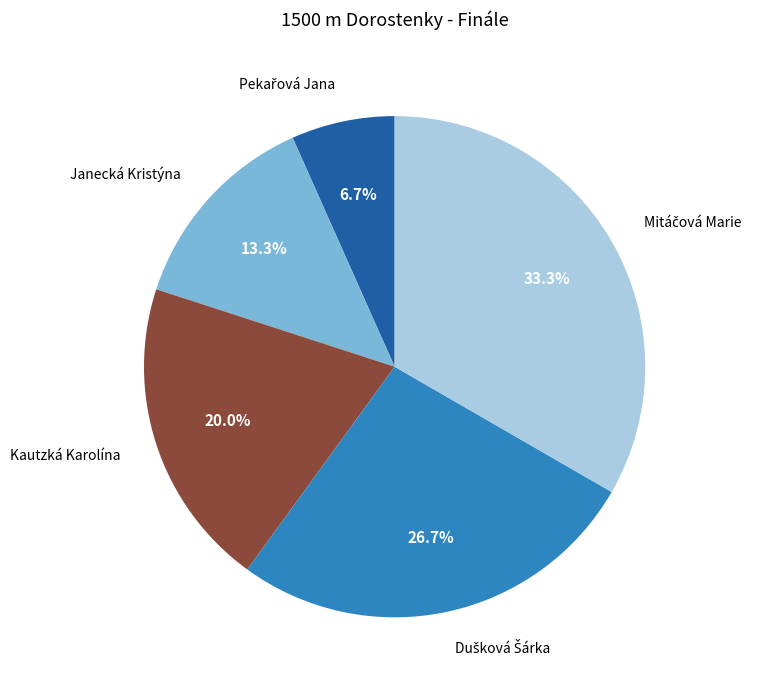

Is Janecká Kristýna the majority of the pie?

No